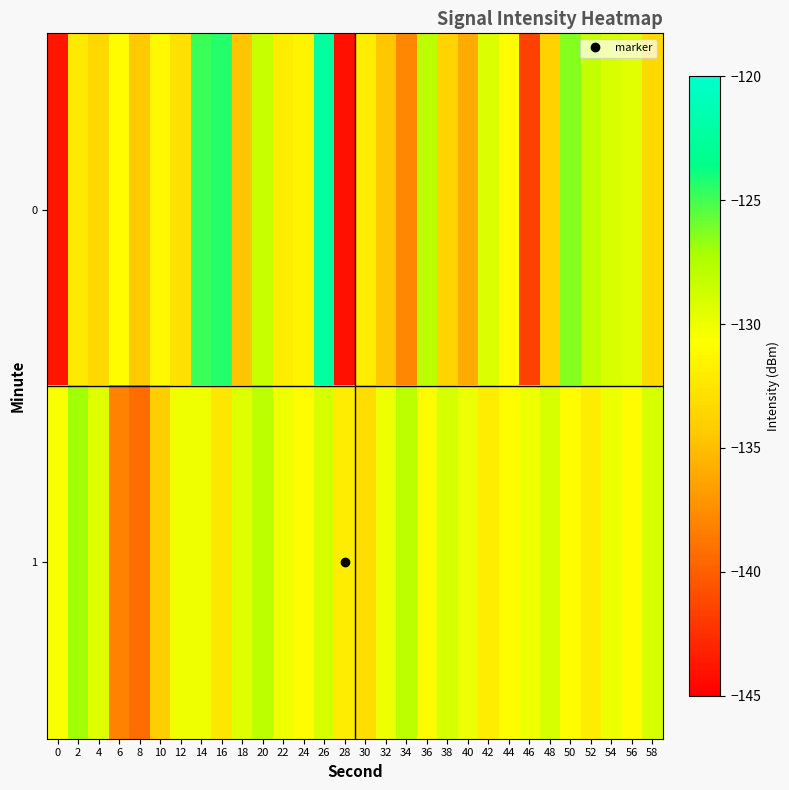

Reading left to right, extract all data points from this chart.

0: 0=-143.8	2=-132.3	4=-133.4	6=-130.9	8=-134.3	10=-131.2	12=-132.9	14=-124.8	16=-124.3	18=-134.6	20=-128.5	22=-131.9	24=-131.4	26=-122.4	28=-144.0	30=-131.9	32=-134.5	34=-137.8	36=-127.9	38=-133.7	40=-136.0	42=-129.2	44=-131.0	46=-141.5	48=-133.9	50=-126.4	52=-128.2	54=-129.2	56=-129.6	58=-133.3
1: 0=-130.4	2=-127.0	4=-129.3	6=-138.1	8=-139.3	10=-134.1	12=-130.1	14=-130.1	16=-132.4	18=-129.4	20=-128.0	22=-130.0	24=-131.0	26=-129.0	28=-132.0	30=-133.0	32=-130.0	34=-128.0	36=-131.0	38=-129.0	40=-130.0	42=-132.0	44=-131.0	46=-130.0	48=-129.0	50=-131.0	52=-132.0	54=-130.0	56=-131.0	58=-129.0